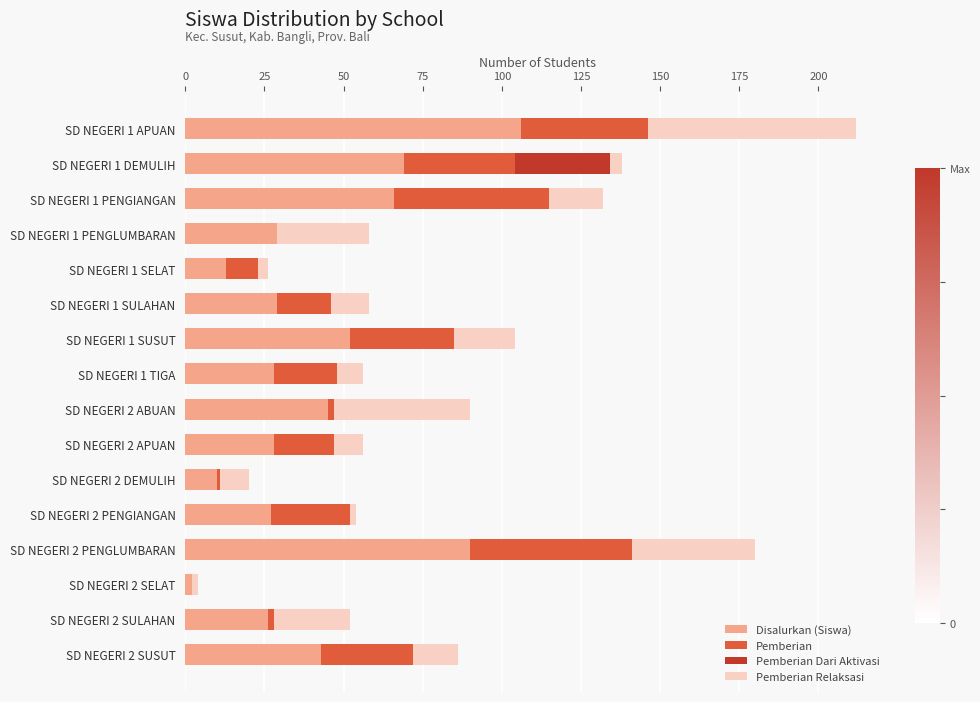

How many series are shown in this chart?

4